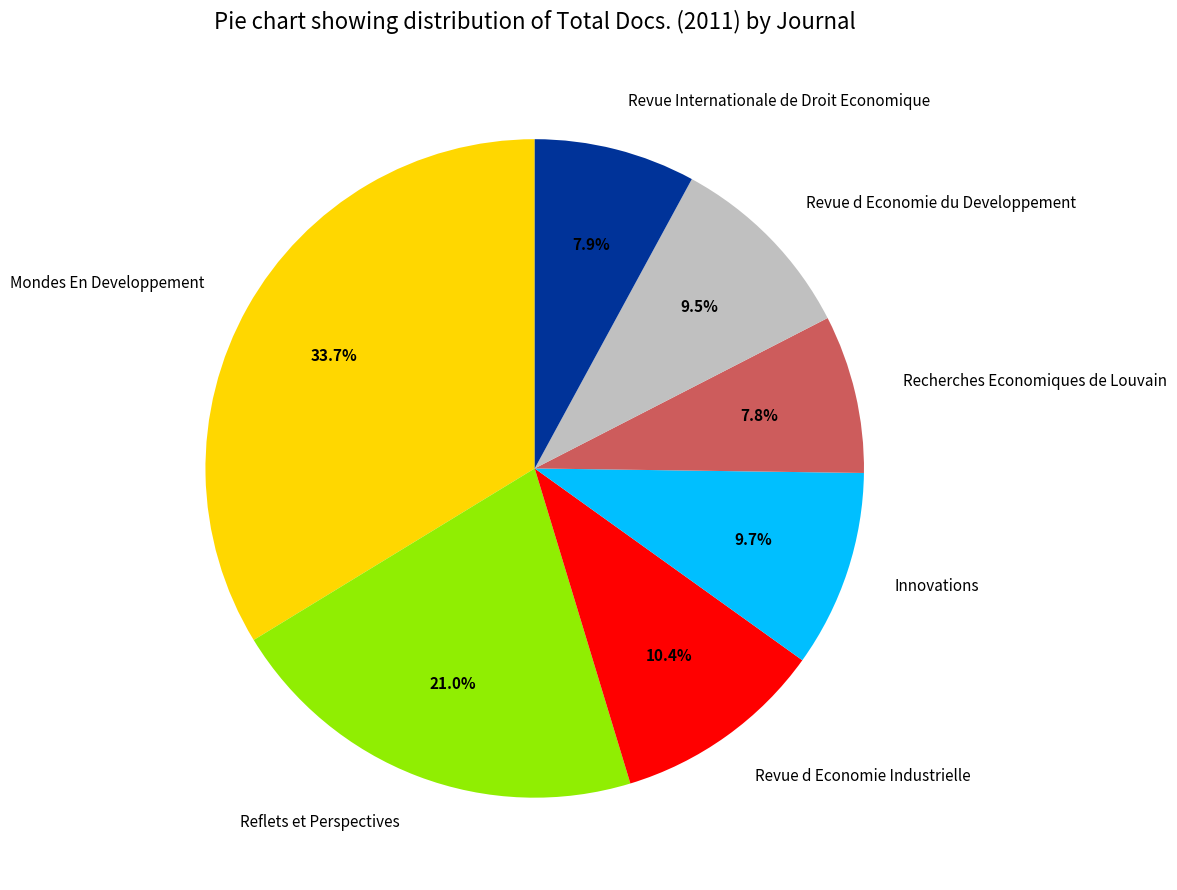

How many segments does this pie chart have?

7